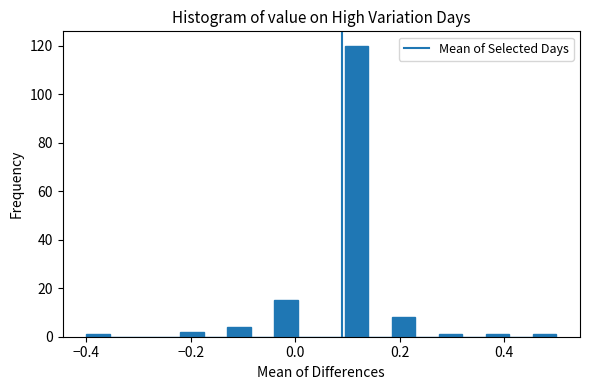

Read against the x-axis, roughly where is the centre of the tallest bar?

0.12